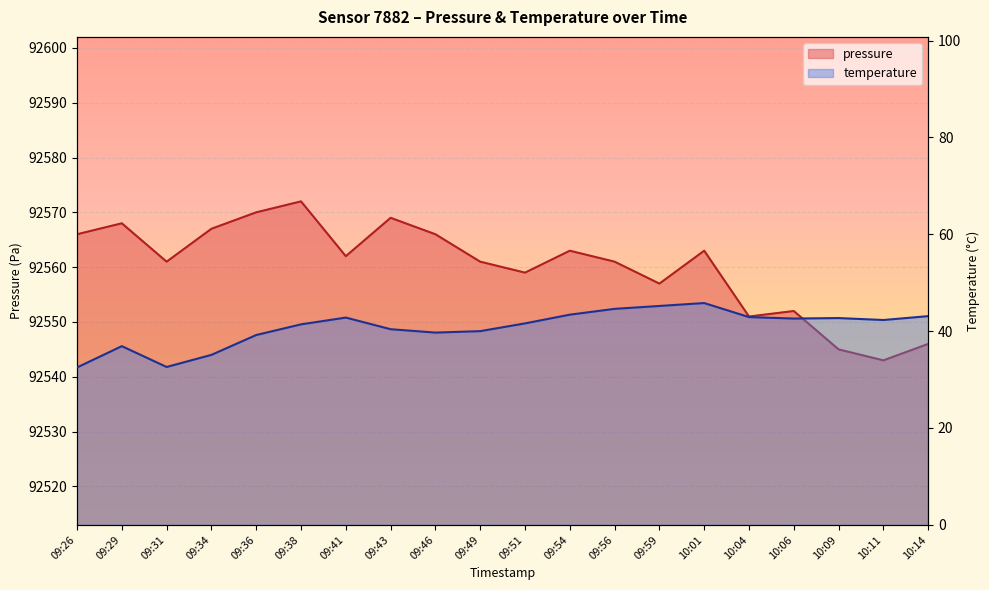

What position from the left is 09:29?

2